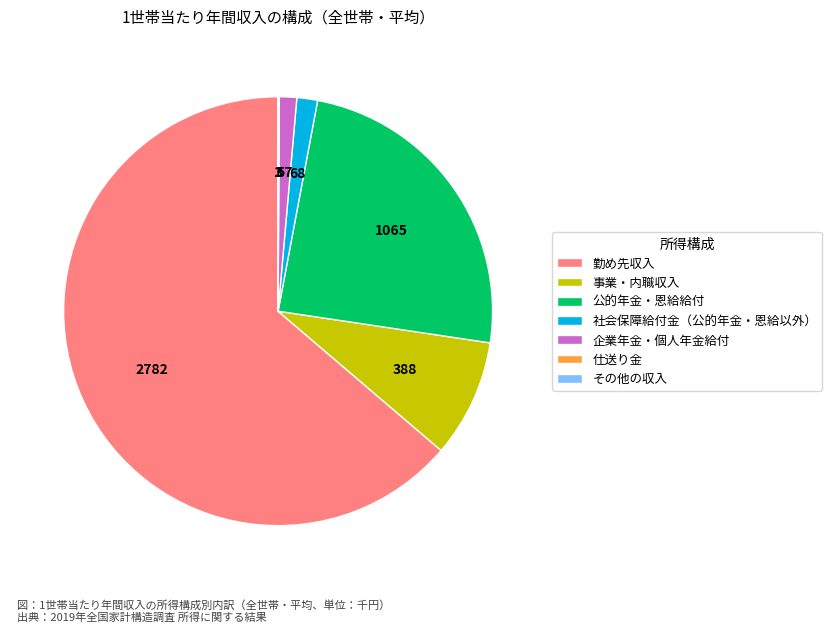

Which slice is the largest?

勤め先収入